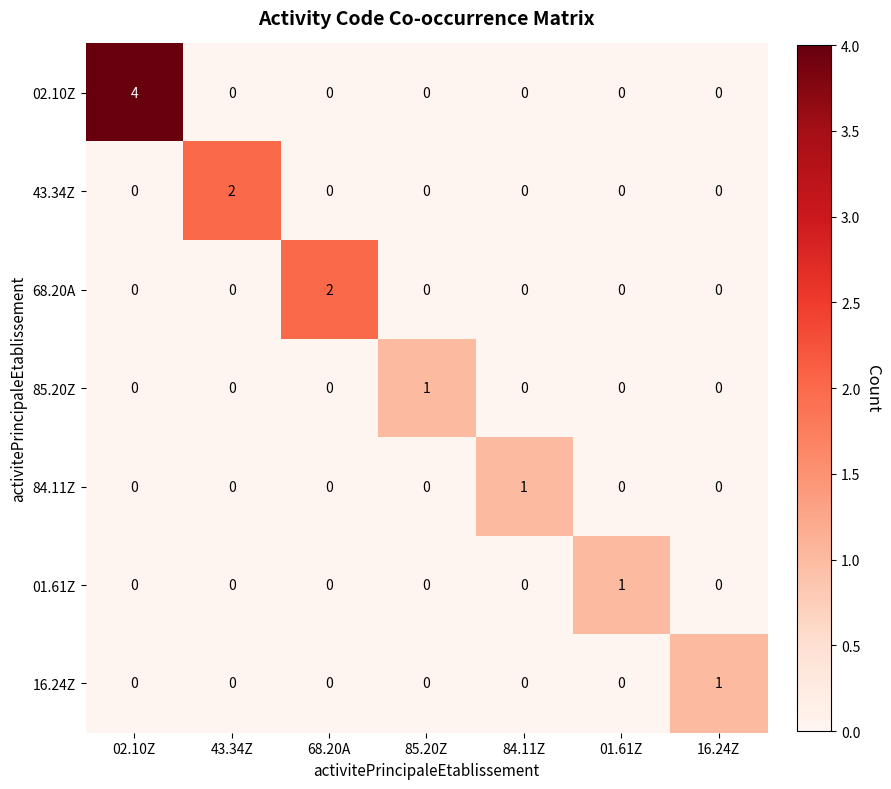

How many 02.10Z values are between 0 and 1?

6